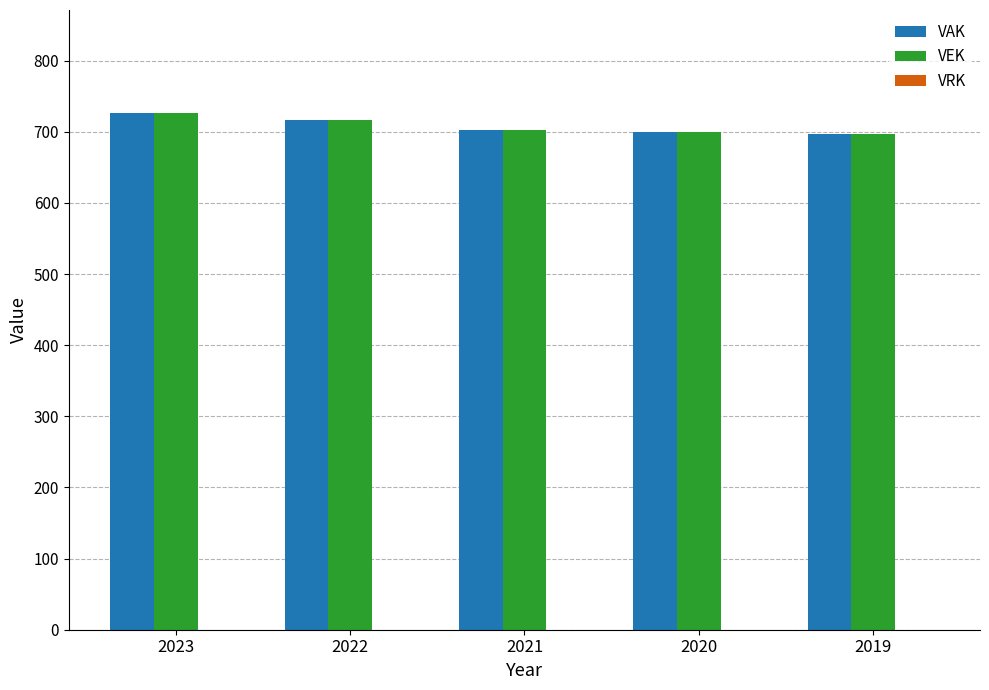

Is the value of VAK at 2022 greater than the value of VEK at 2019?

Yes